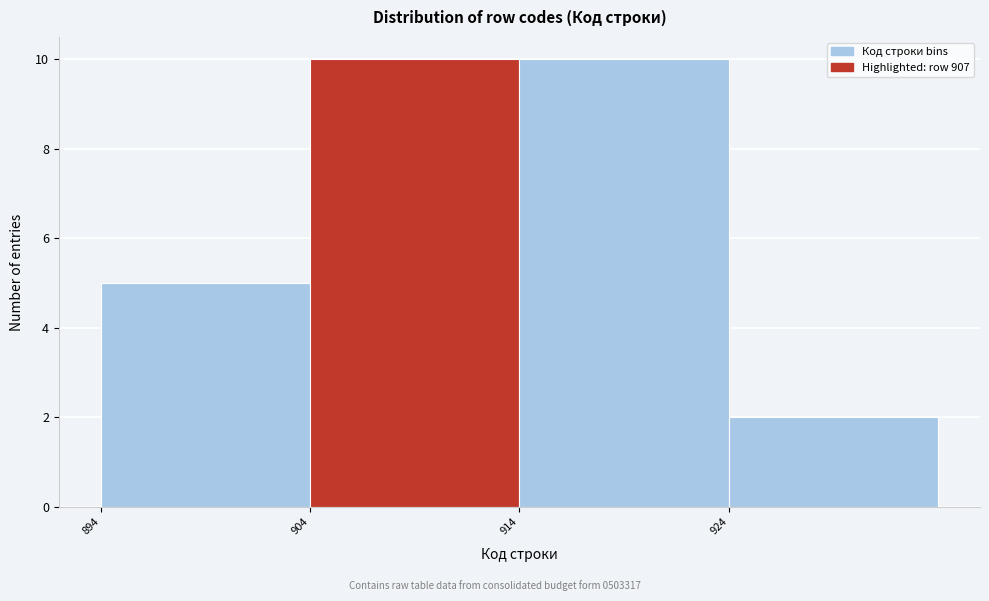

How tall is the bar that spans 904 to 914 on the x-axis? The values are not printed on the chart, so give them approximately, as read against the axis.

10